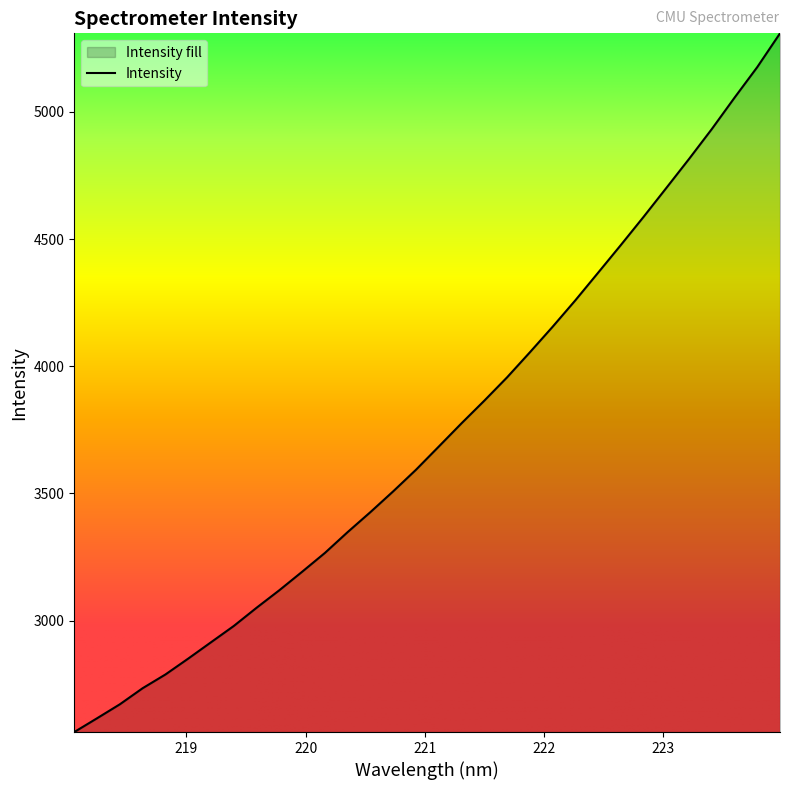

What is the difference between the maximum and minimum values?

2745.6